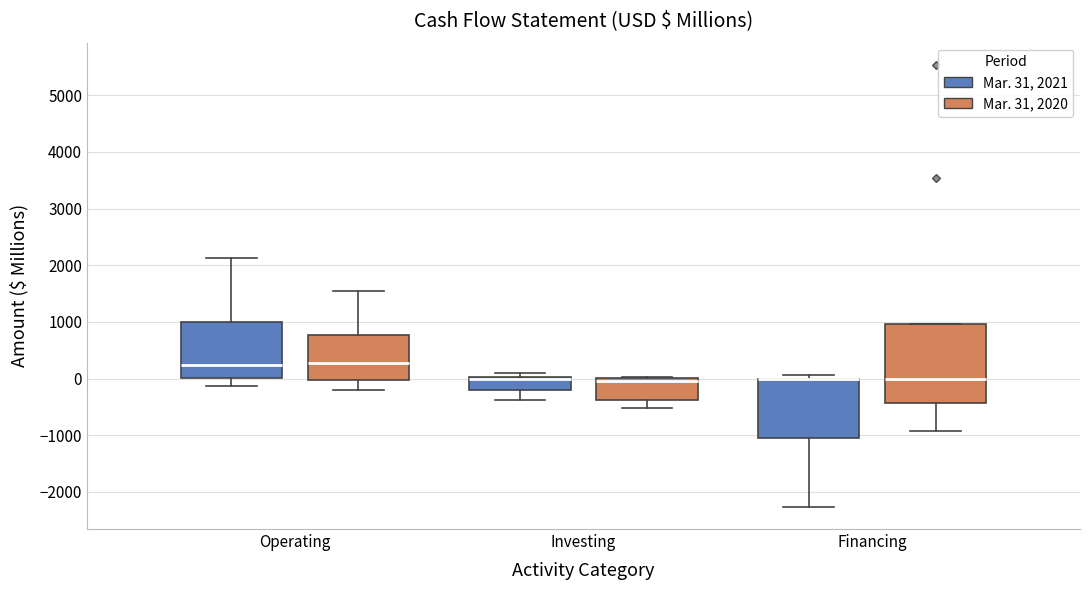

Reading left to right, read every box against the y-axis: the position of its median line, the range the box covers, and the ends of its whiskers. The values are not printed on the chart, so give them approximately, as read against the axis.

Operating (Mar. 31, 2021): median 200, box 0 to 1000, whiskers -100 to 2100
Operating (Mar. 31, 2020): median 300, box 0 to 800, whiskers -200 to 1500
Investing (Mar. 31, 2021): median 0 (just below the box's upper edge), box -200 to 0, whiskers -400 to 100
Investing (Mar. 31, 2020): median 0 (just below the box's upper edge), box -400 to 0, whiskers -500 to 0
Financing (Mar. 31, 2021): median 0 (drawn on the box's upper edge), box -1100 to 0, whiskers -2300 to 100
Financing (Mar. 31, 2020): median 0, box -400 to 1000, whiskers -900 to 1000